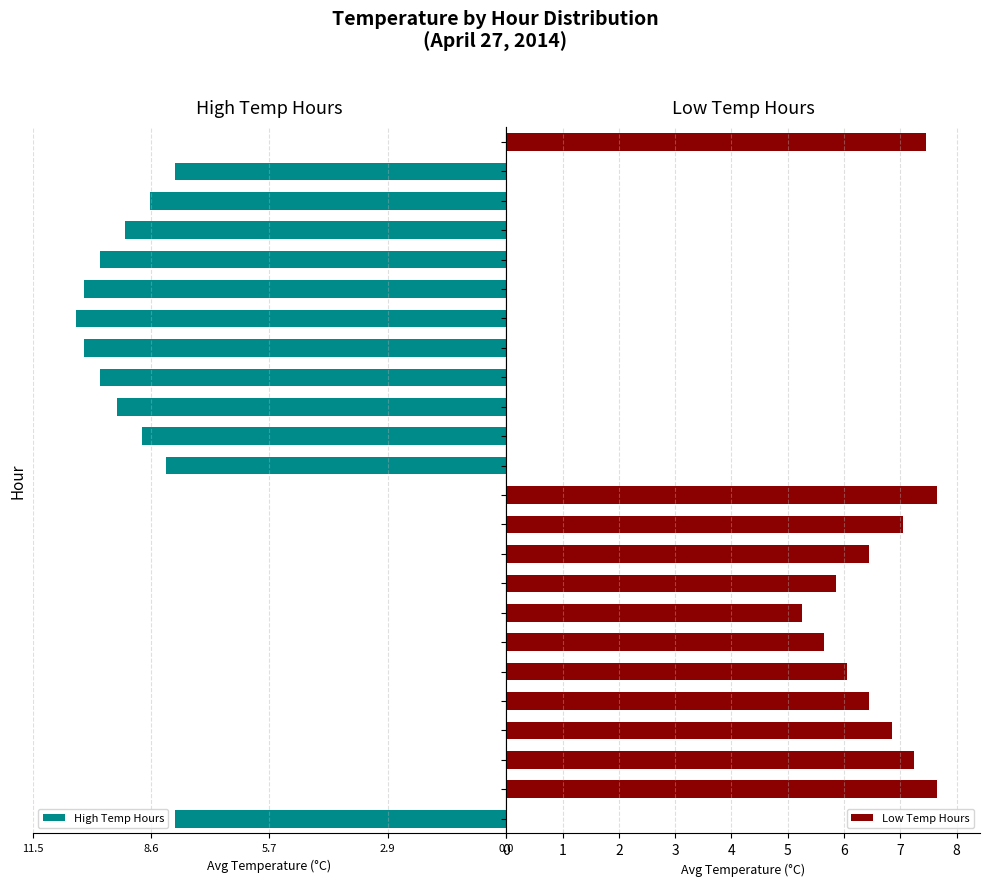

The value of Low Temp Hours at 10 is 10.7. True or false?

False